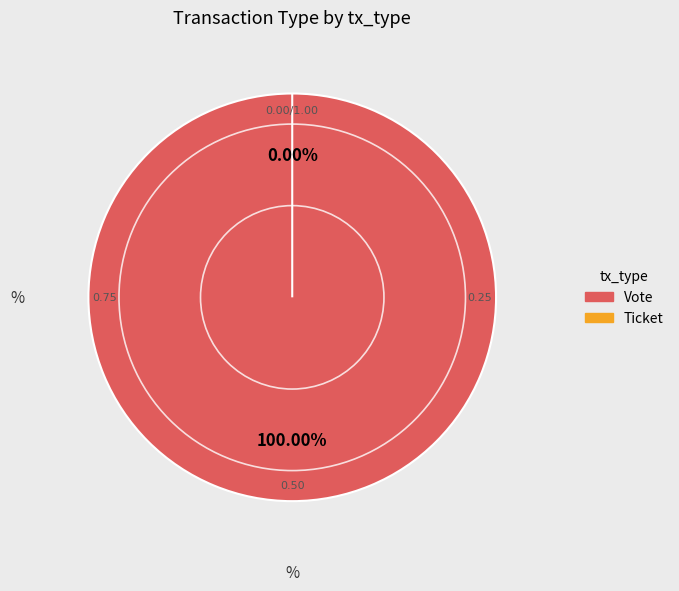

Is the sum of Ticket and Vote greater than half?

Yes